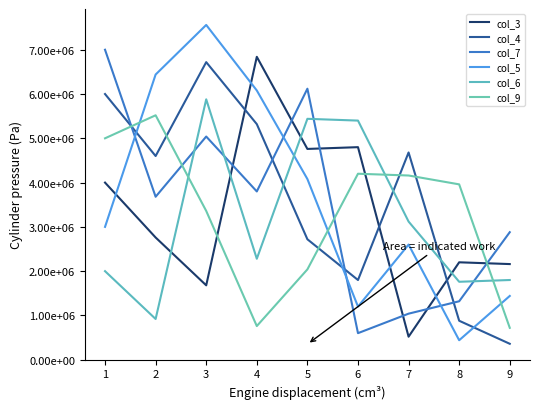

Rank the series by their maximum value, from highest to lowest.

col_5, col_7, col_3, col_4, col_6, col_9